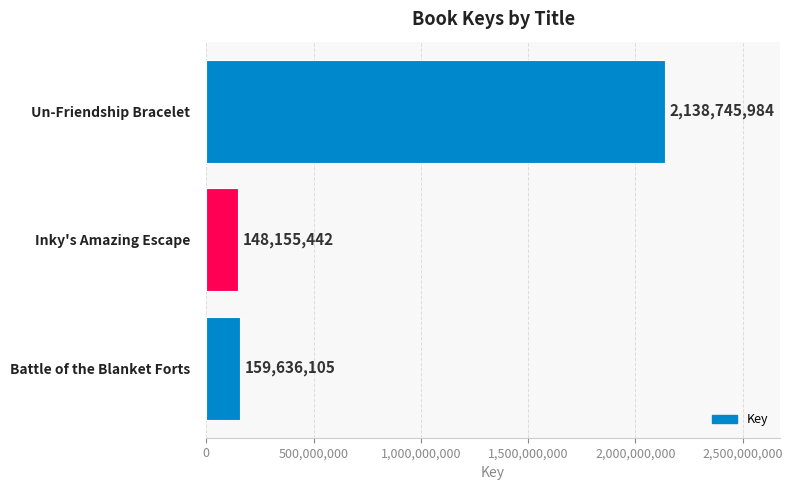

What is the ratio of the value at Un-Friendship Bracelet to the value at Battle of the Blanket Forts?

13.4